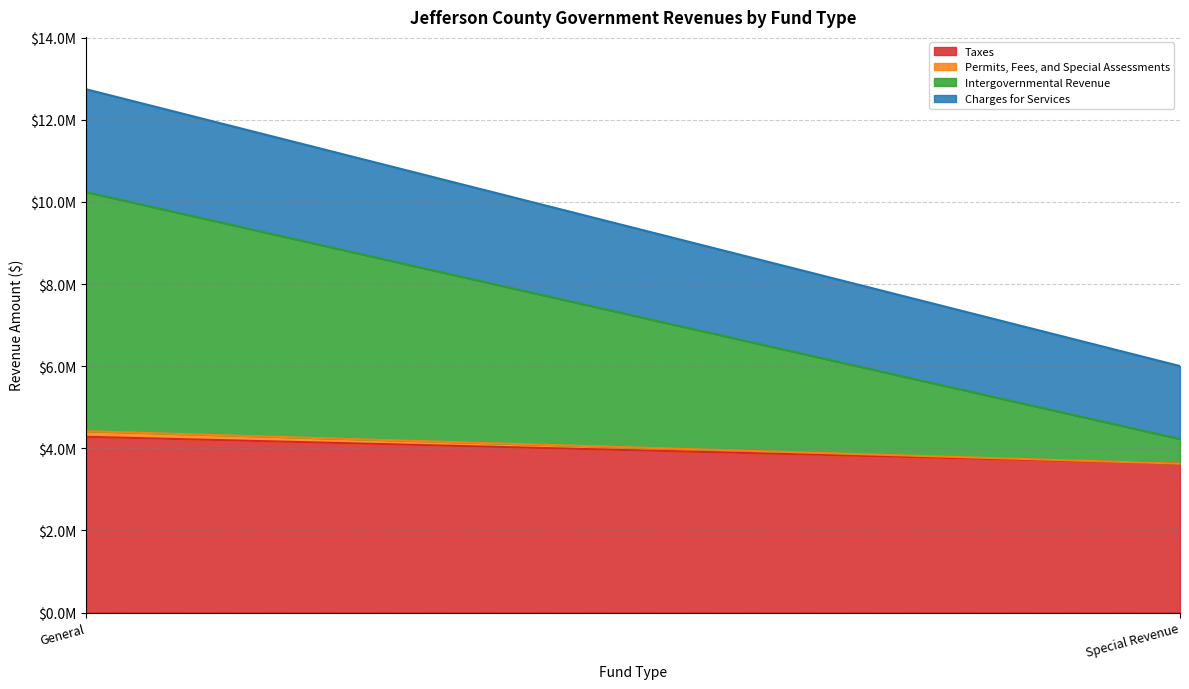

What are all the series names shown in the legend?

Taxes, Permits, Fees, and Special Assessments, Intergovernmental Revenue, Charges for Services